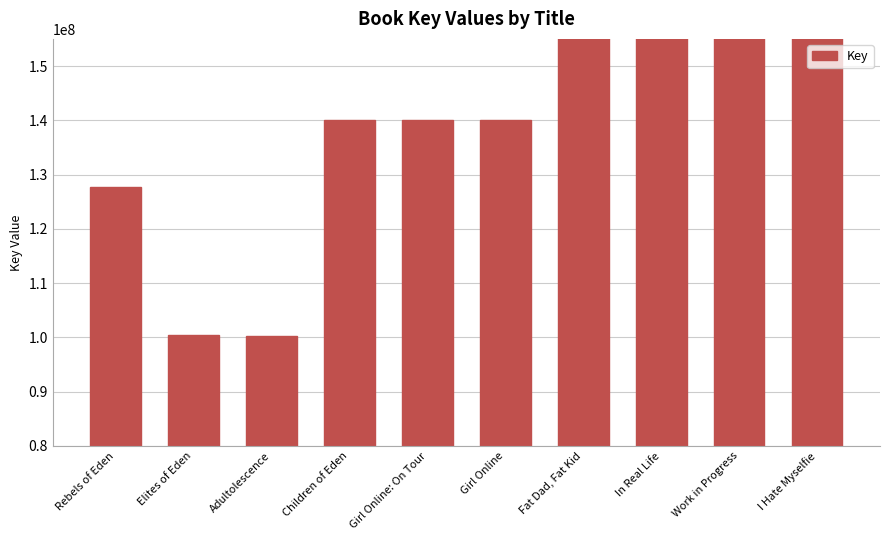

How many bars are there in total?

10